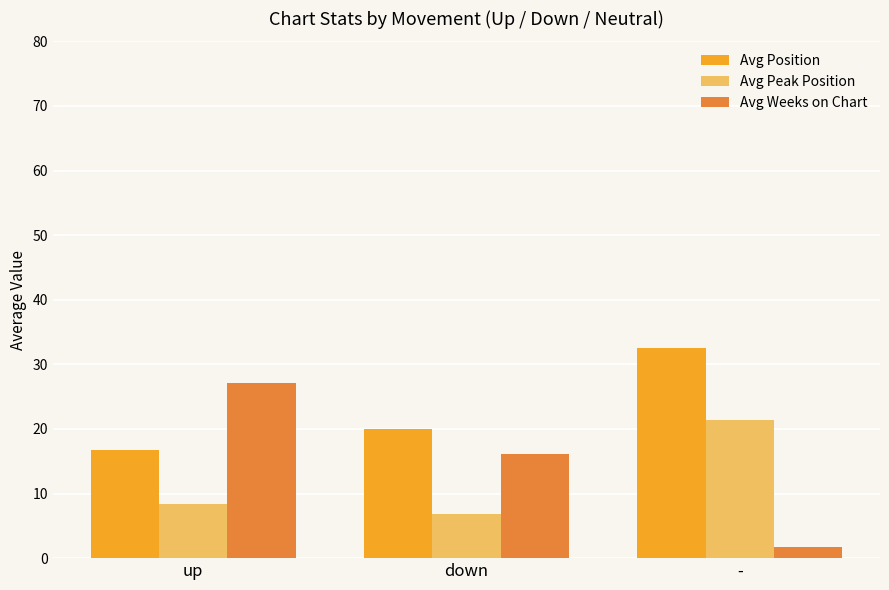

Reading left to right, transcribe all the data shown in this chart.

Avg Position: 16.8	20.0	32.5
Avg Peak Position: 8.4	6.8	21.3
Avg Weeks on Chart: 27.1	16.2	1.7